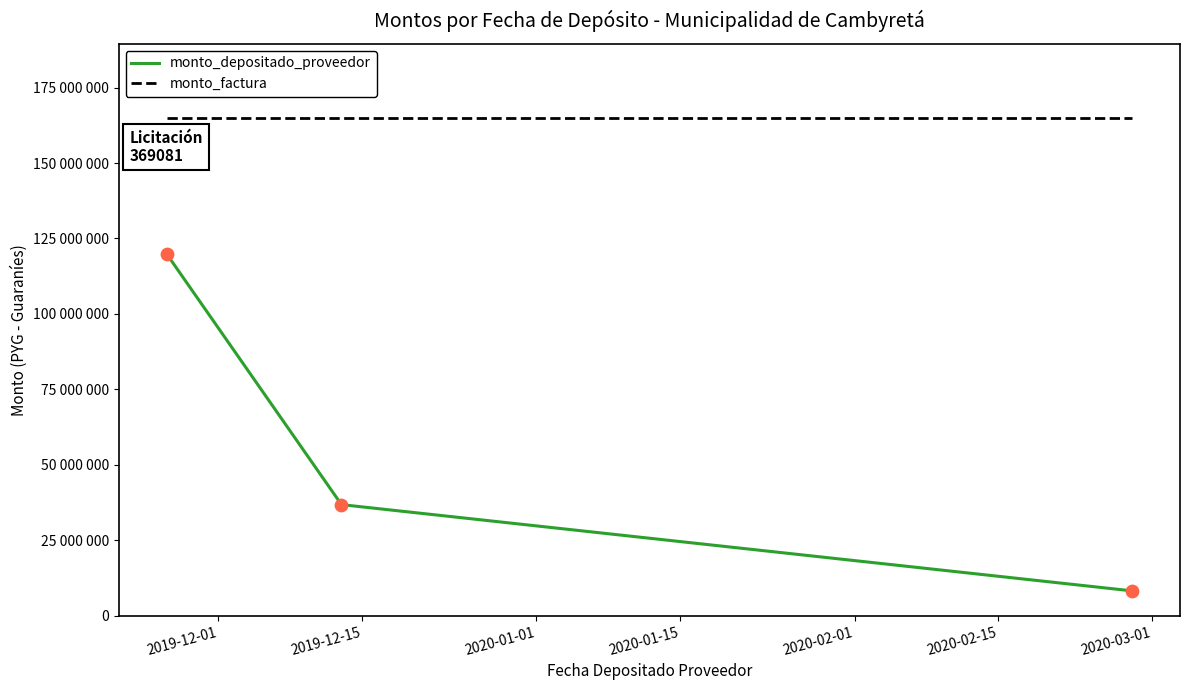

Which series has the largest total across all categories?

monto_factura